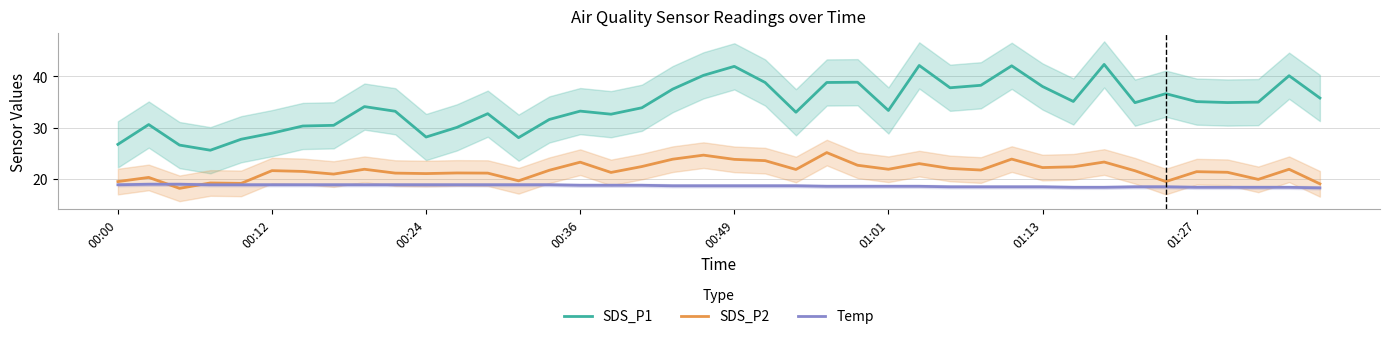

Is it true that SDS_P2 equals 21.2 at 9?

True